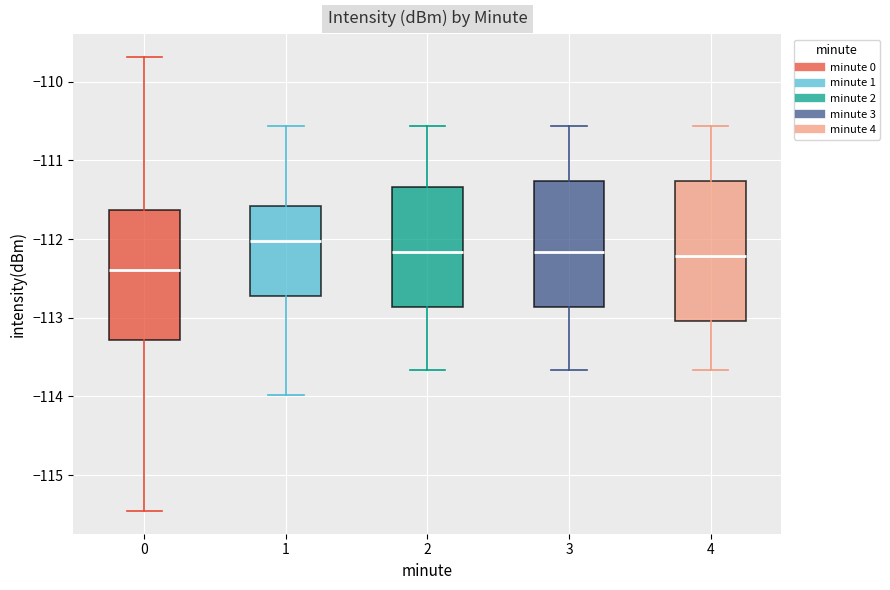

Where is the lower edge of the box at x = 4 on the y-axis? The values are not printed on the chart, so give them approximately, as read against the axis.

-113.0